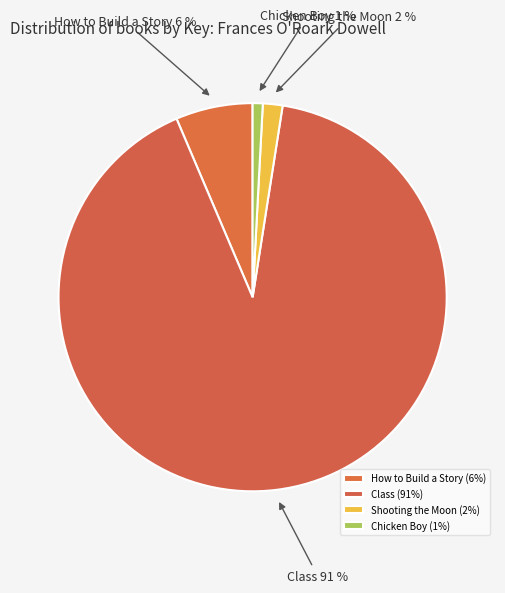

Do Chicken Boy and Shooting the Moon together represent more than half of the pie?

No